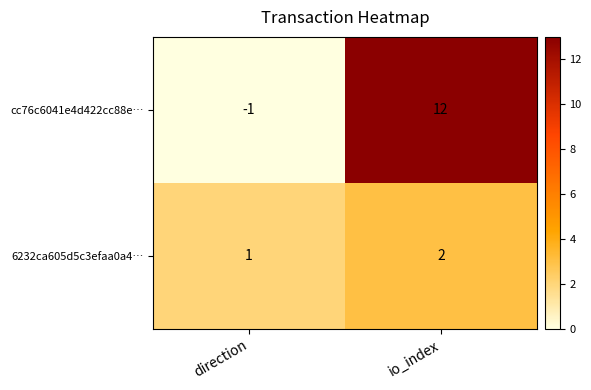

What is the sum of the cc76c6041e4d422cc88e… values at direction and io_index?

11